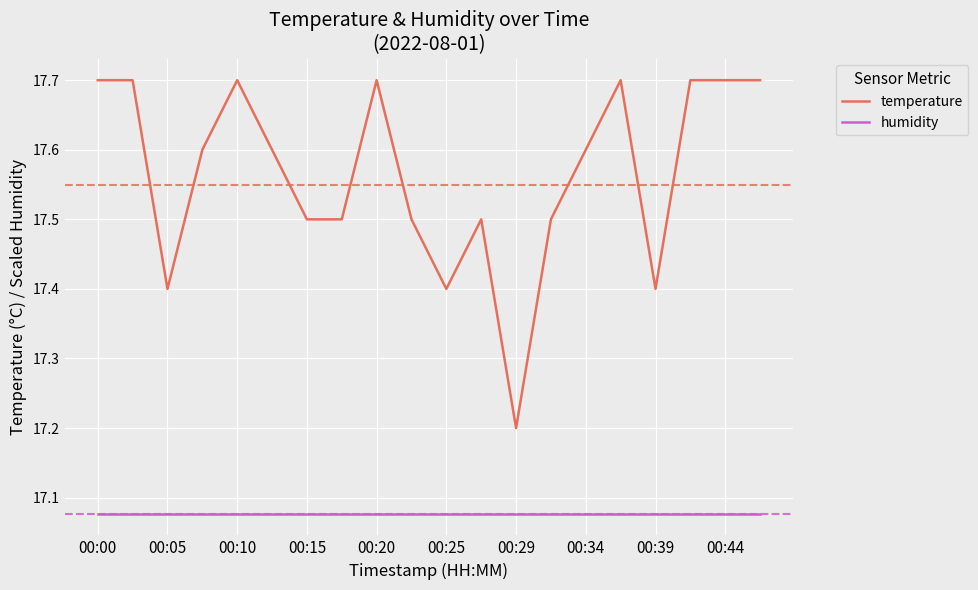

What are all the series names shown in the legend?

temperature, humidity